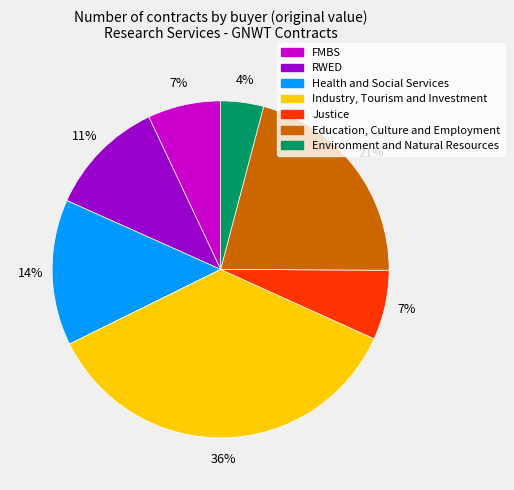

To the nearest percent, what is the difference between the largest and smallest slice percentages?

32%